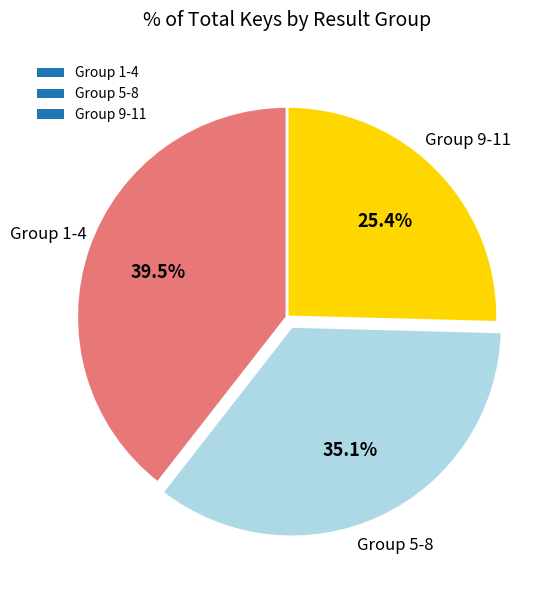

What is the ratio of the value at Group 5-8 to the value at Group 9-11?

1.4